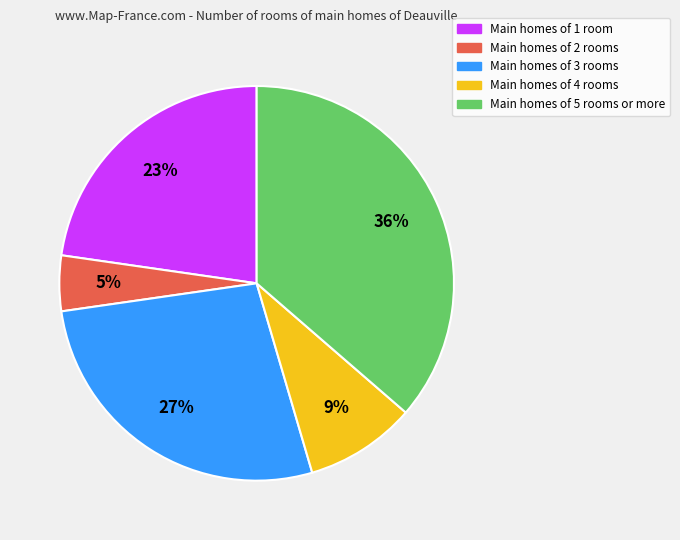

Is there a majority slice in this chart?

No